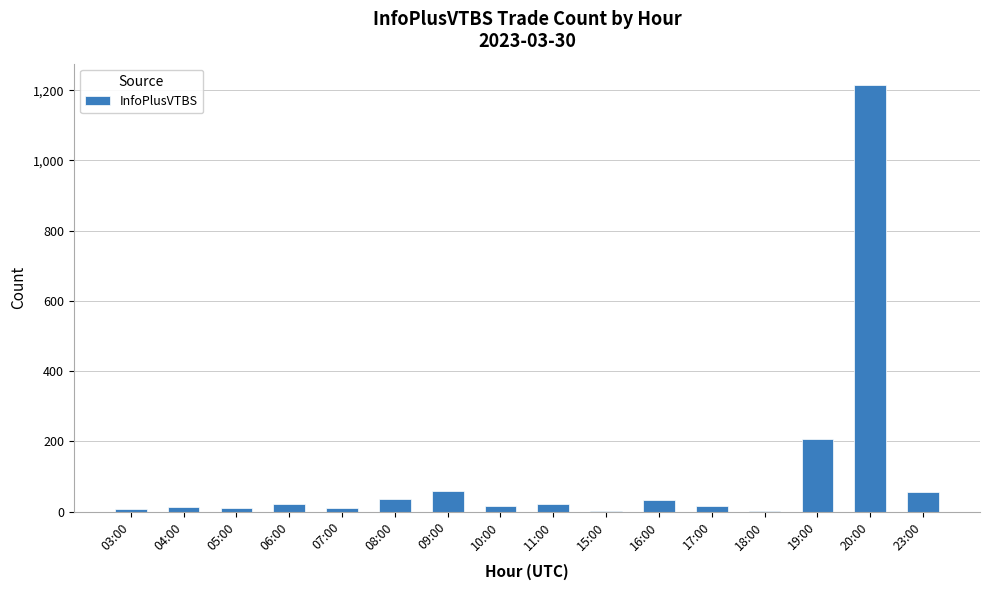

Which category has the highest value across all series?

20:00